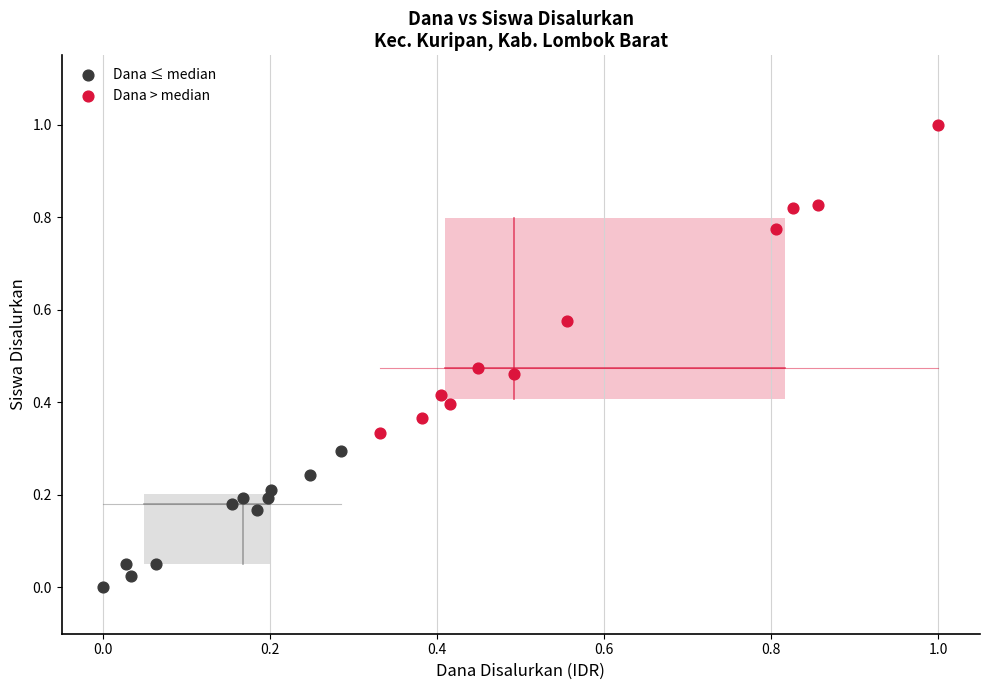

Which series contains the lowest Y value?

Dana ≤ median